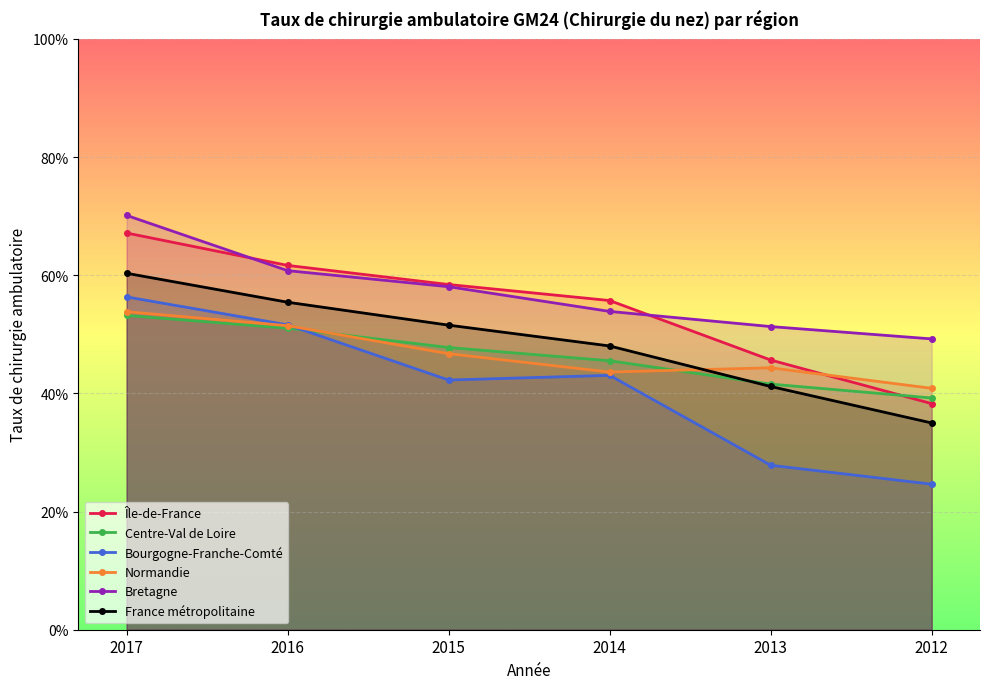

What is the value of the Bourgogne-Franche-Comté point at the 4th from the left?

0.4